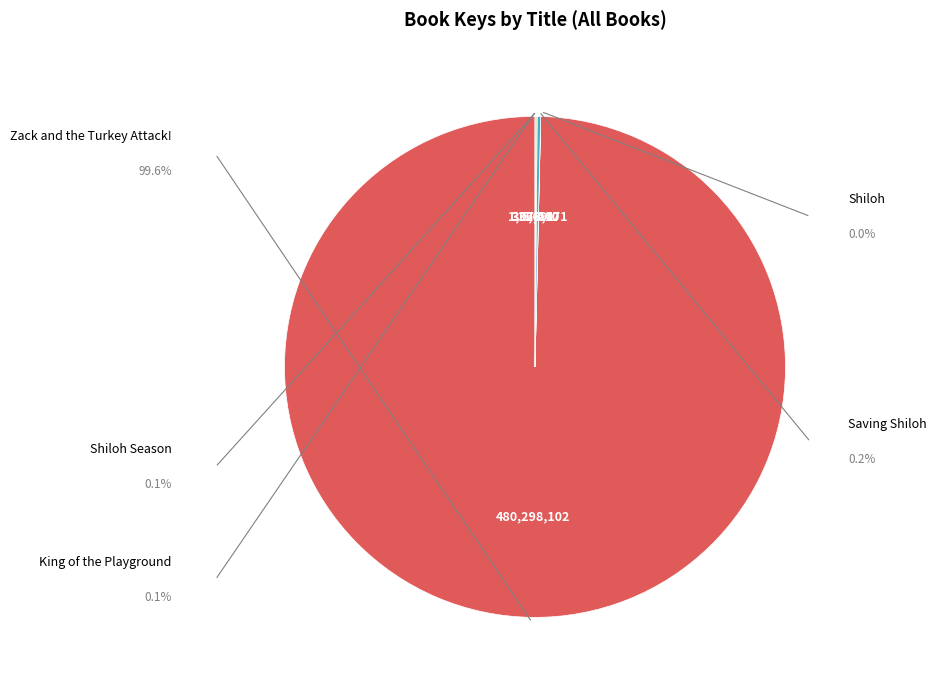

What is the change in value from Zack and the Turkey Attack! to King of the Playground?

-479966062